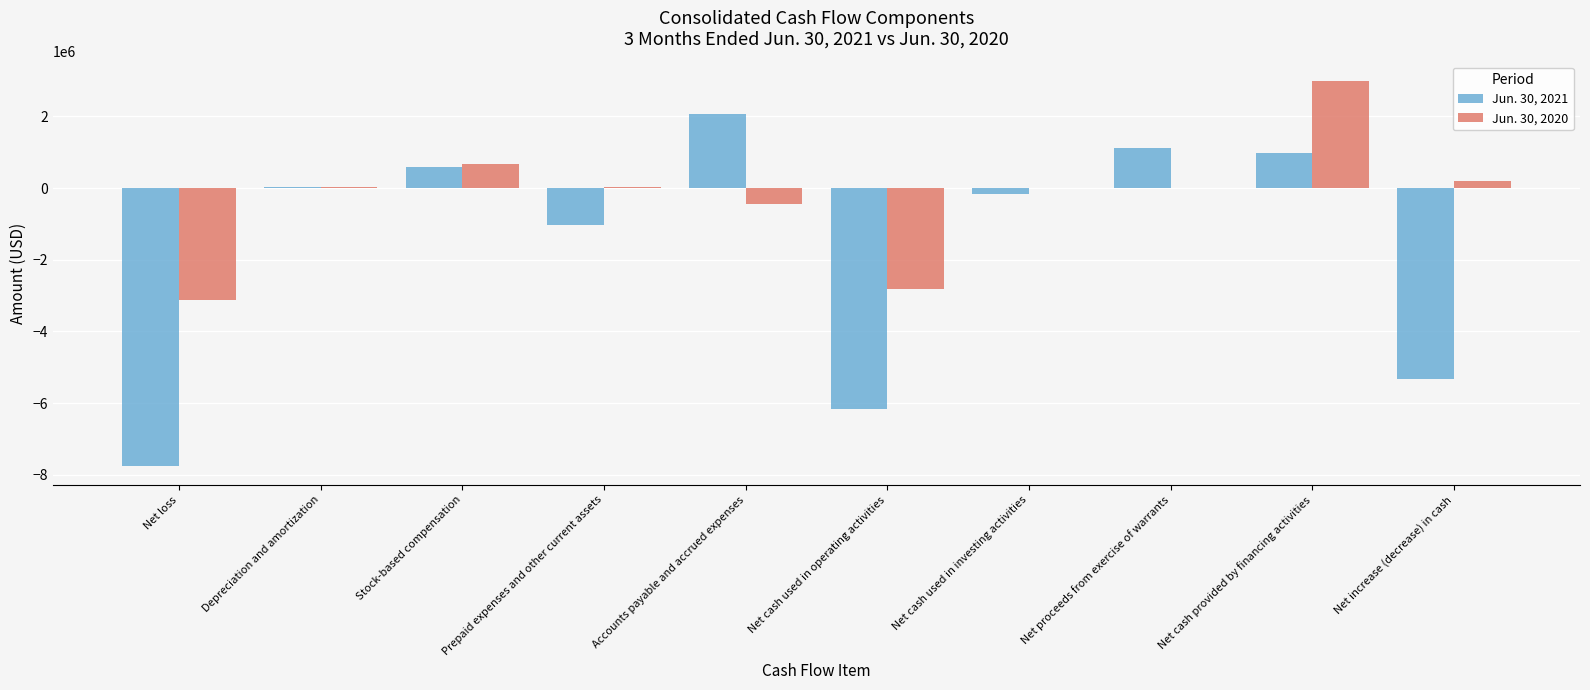

Which series has the widest spread of values?

Jun. 30, 2021